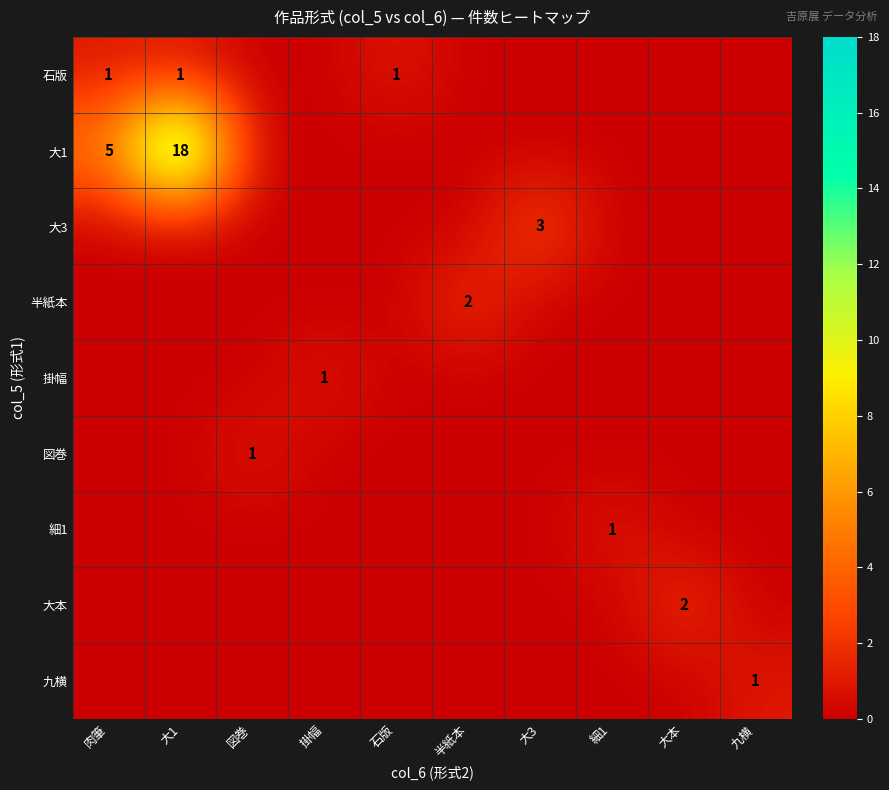

Which has a higher value, 九横 or 肉筆?

肉筆